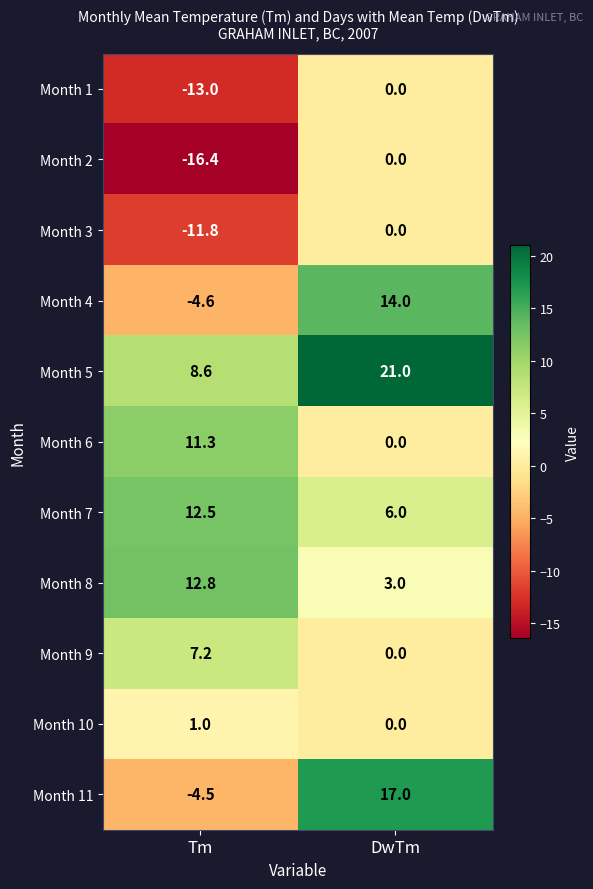

What is the total value across all series at DwTm?

61.0